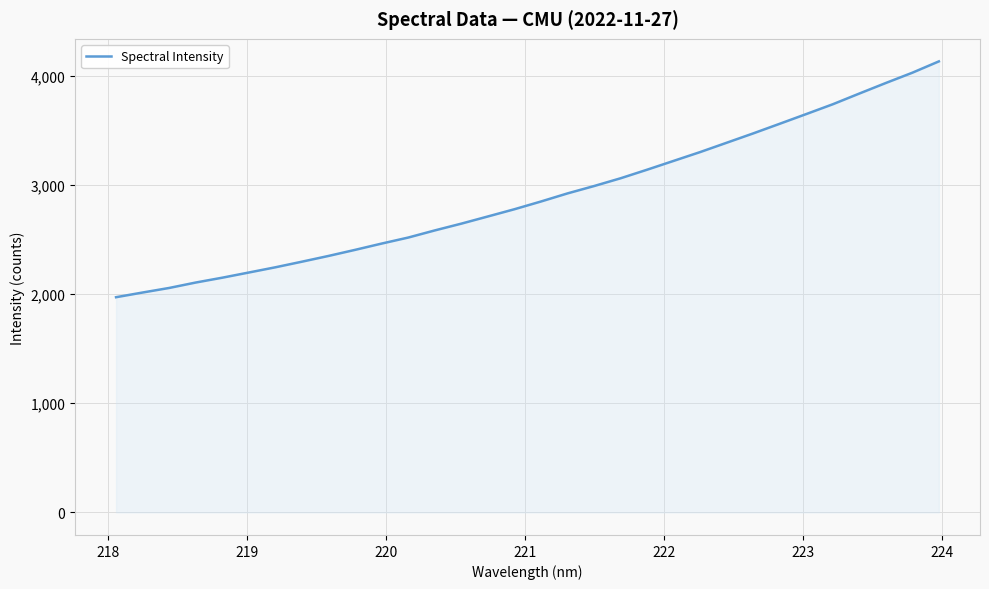

What is the smallest value displayed?

1971.2